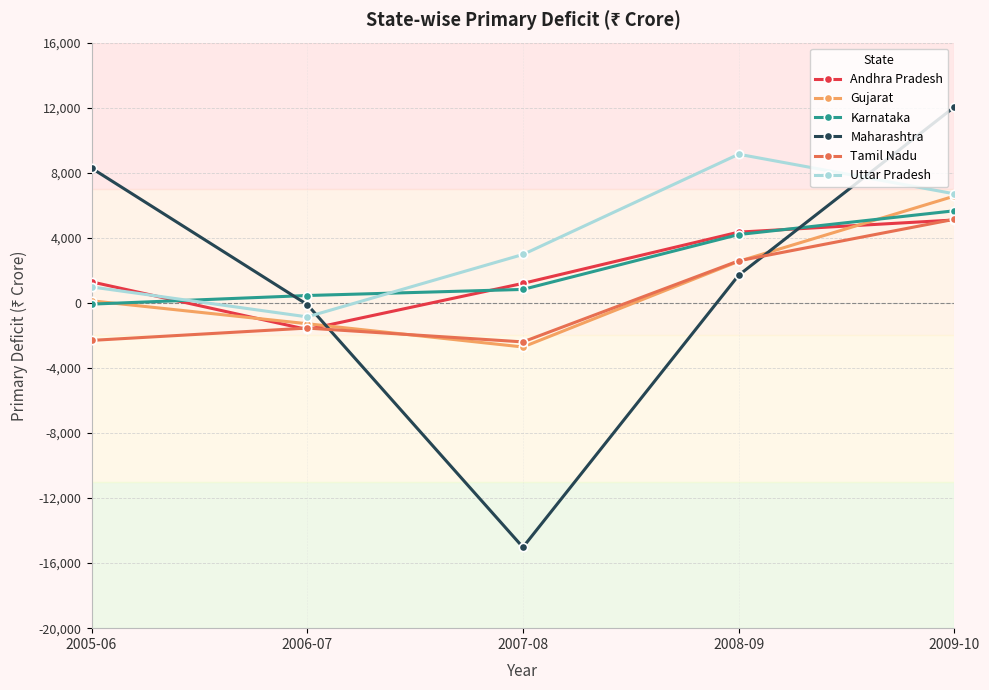

What is the highest value of the Maharashtra series?

12045